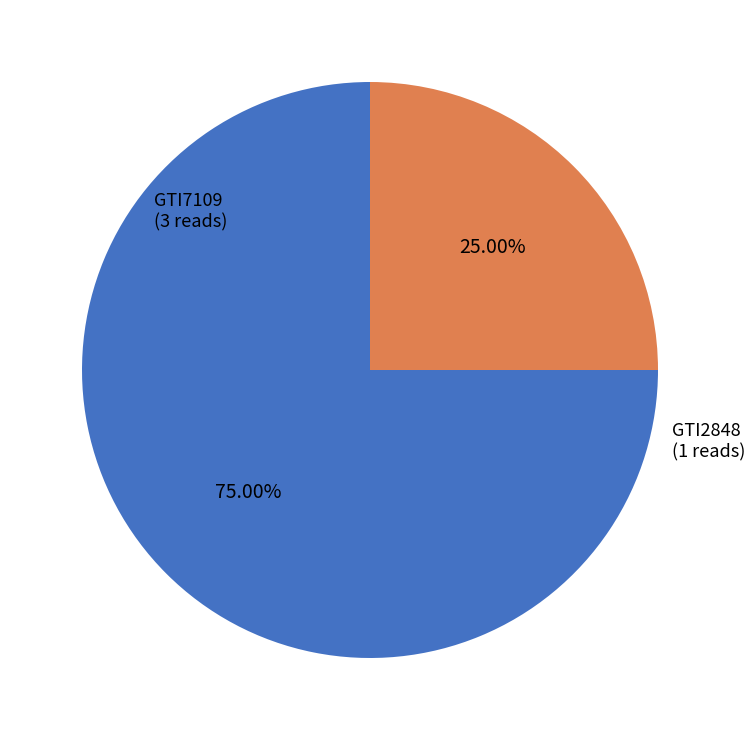

How many segments does this pie chart have?

2